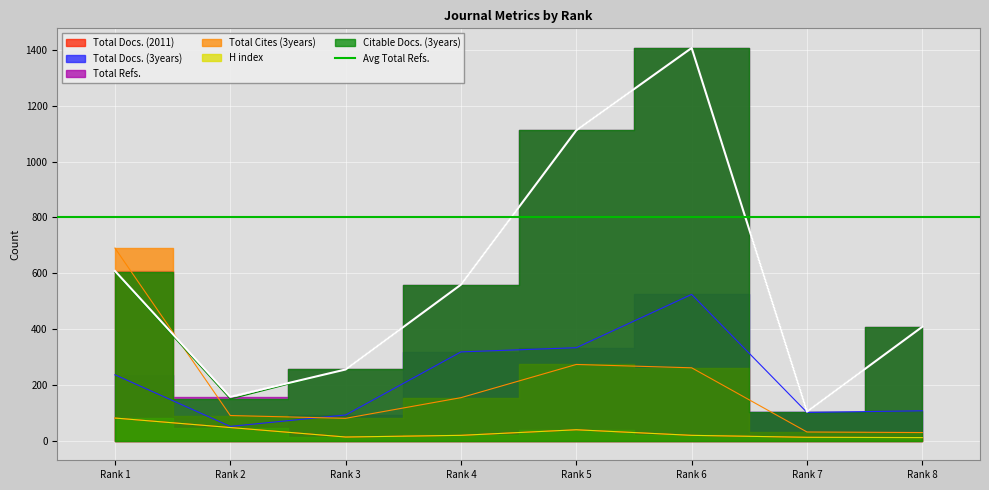

Which series has the largest total across all categories?

Total Refs.